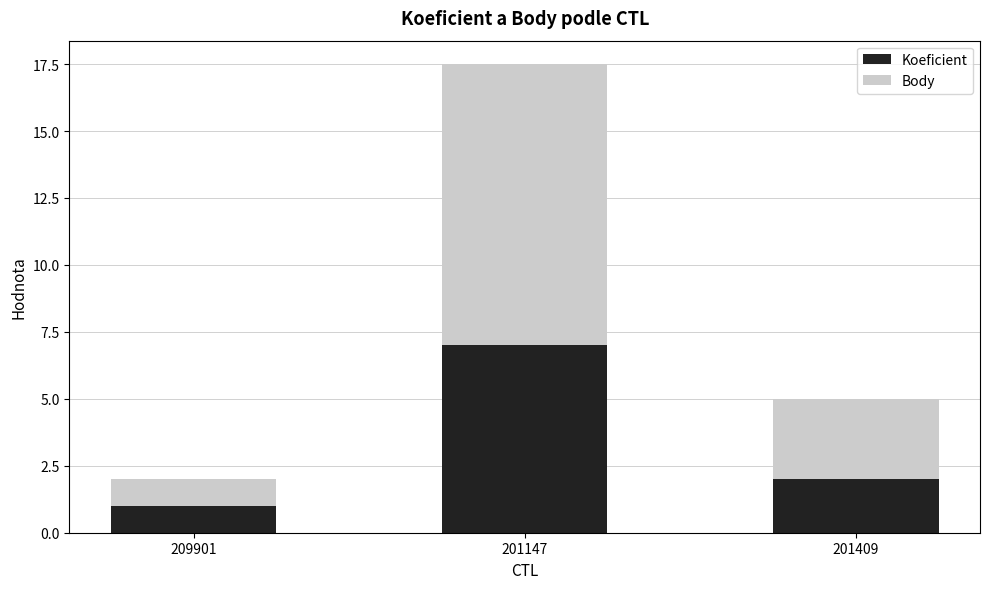

Which category has the lowest value in the Koeficient series?

209901